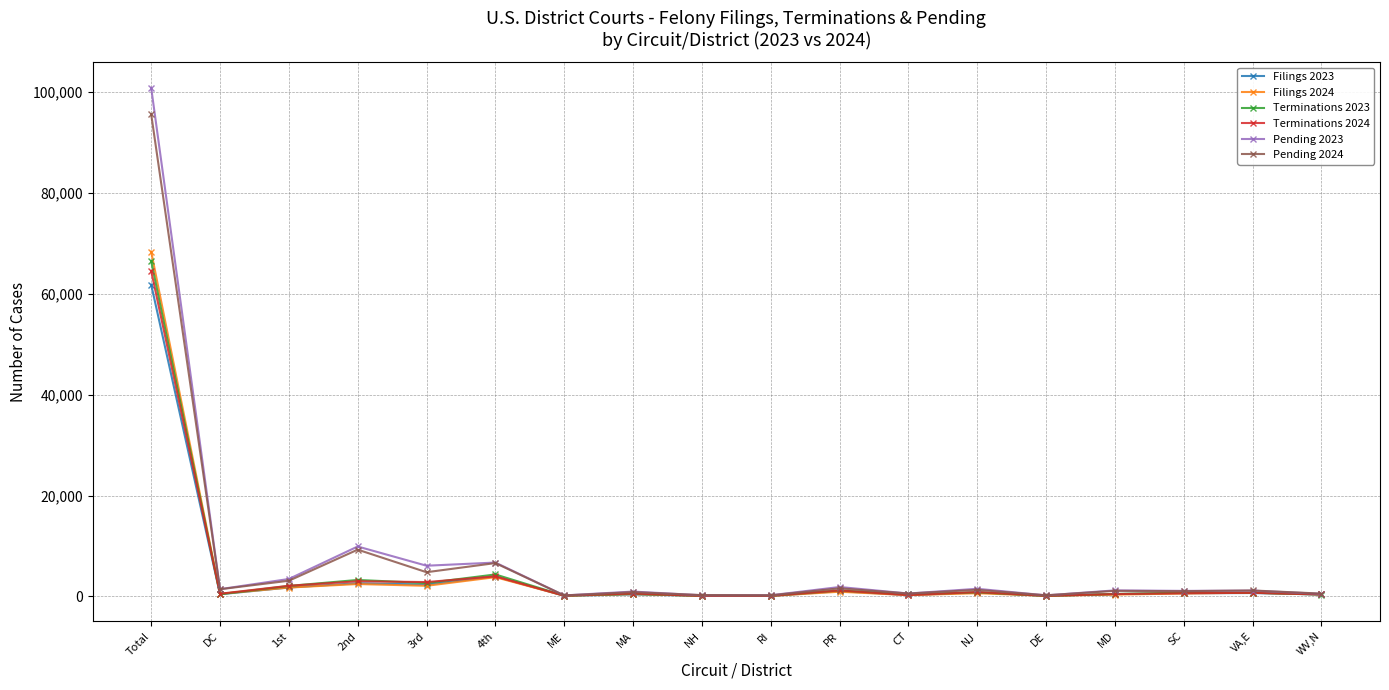

How many values in the Pending 2023 series are below 1193?

9